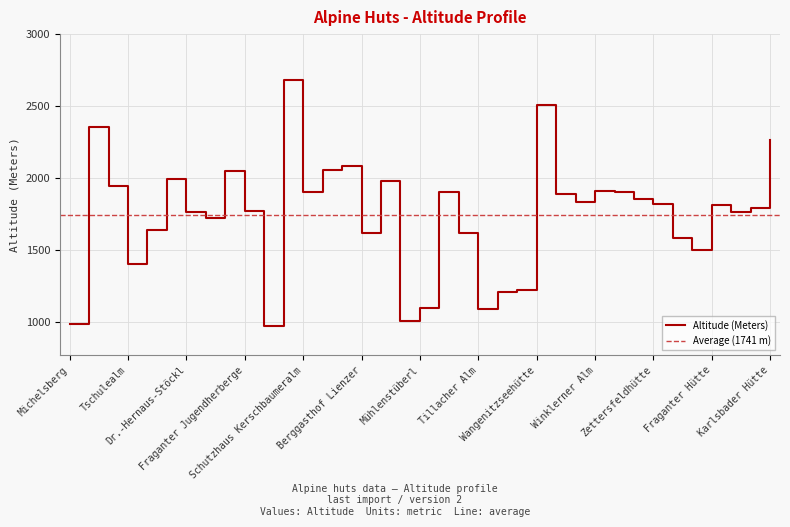

What is the change in value from Mühlenstüberl to Wangenitzseehütte?

+1414